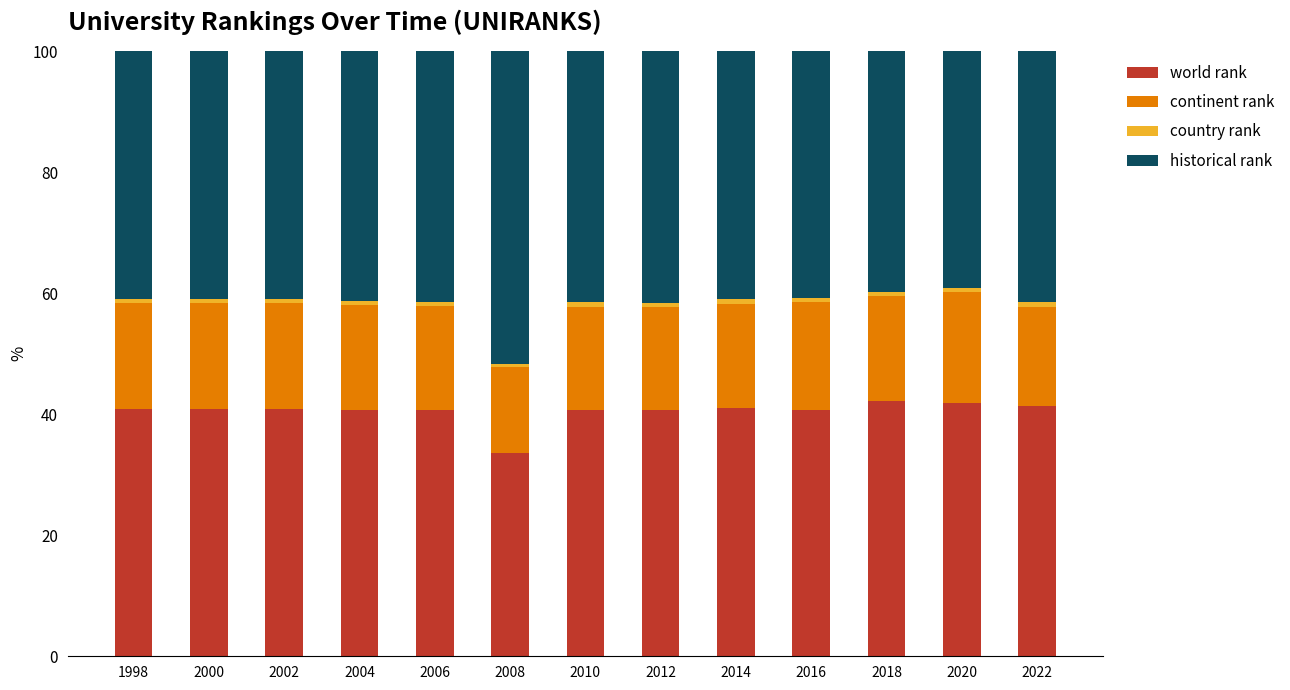

How many categories are shown in the chart?

13